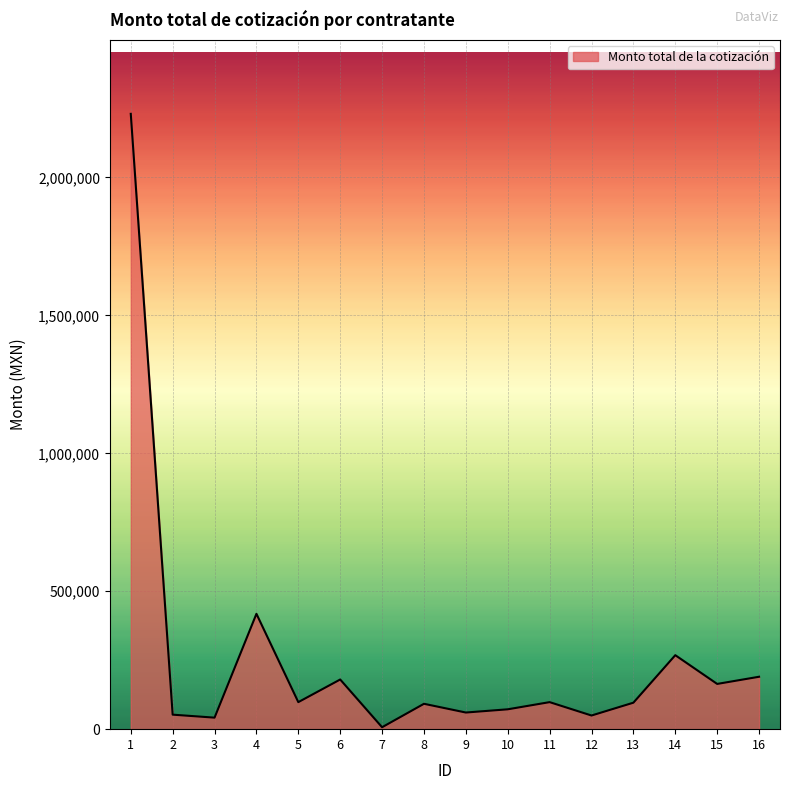

How many interior local valleys (lower than both neighbors) does the data have?

6